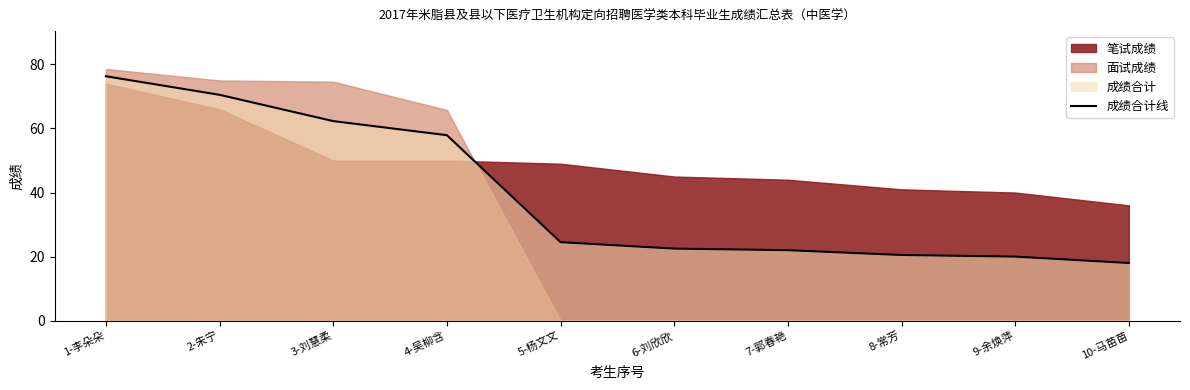

Rank the categories by value from highest to lowest.

1-李朵朵, 2-朱宁, 3-刘慧柔, 4-吴柳含, 5-杨文文, 6-刘欣欣, 7-郭春艳, 8-常芳, 9-余焕萍, 10-马苗苗